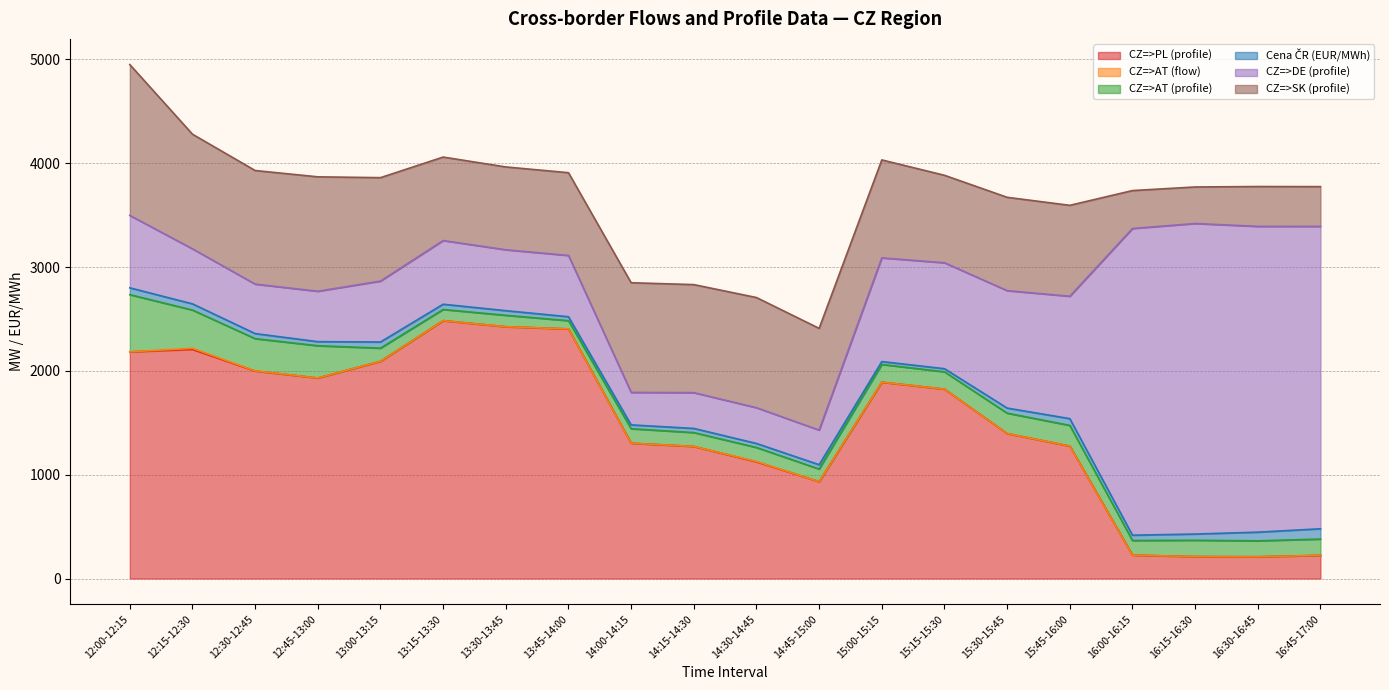

Where do CZ=>DE (profile) and CZ=>SK (profile) first cross each other?

14:45-15:00 and 15:00-15:15